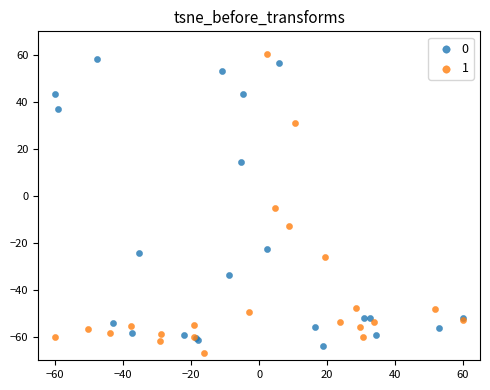

Which series reaches the minimum Y coordinate?

1